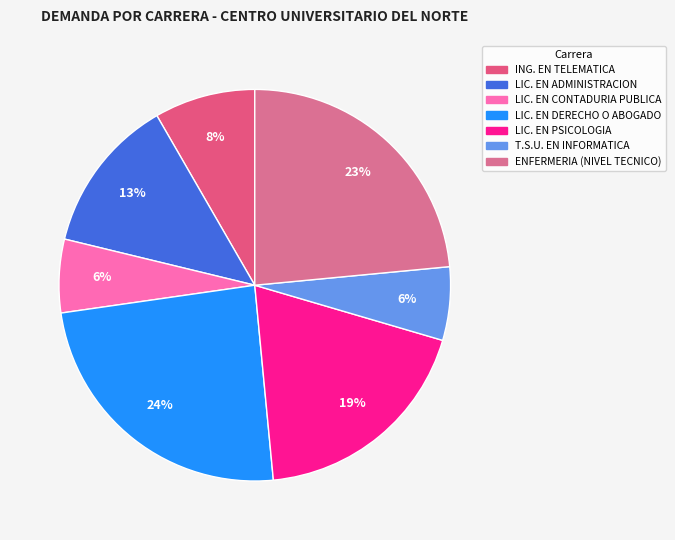

The ING. EN TELEMATICA slice represents 8% of the pie. True or false?

True